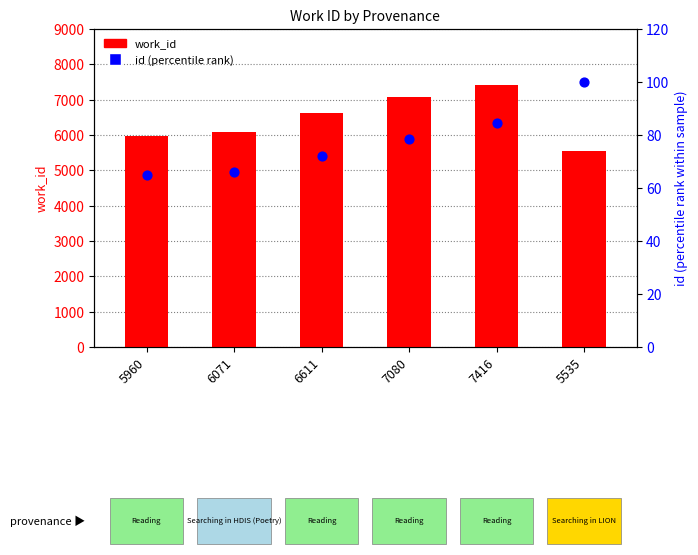

Which series has the widest spread of Y values?

work_id